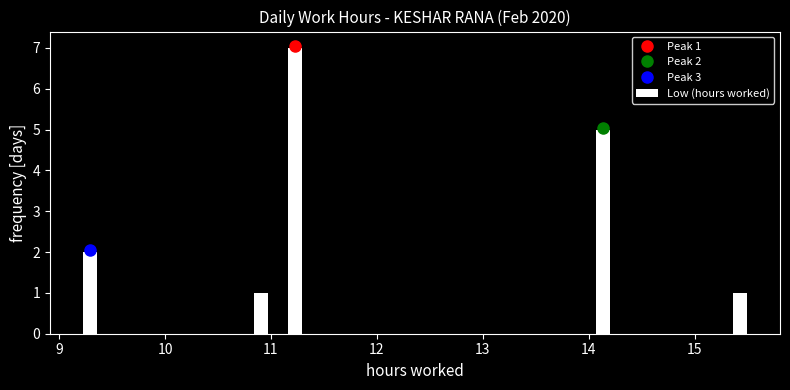

Around what value on the x-axis is the tallest bar? Give the approximate position of its centre, as read against the axis.

11.2